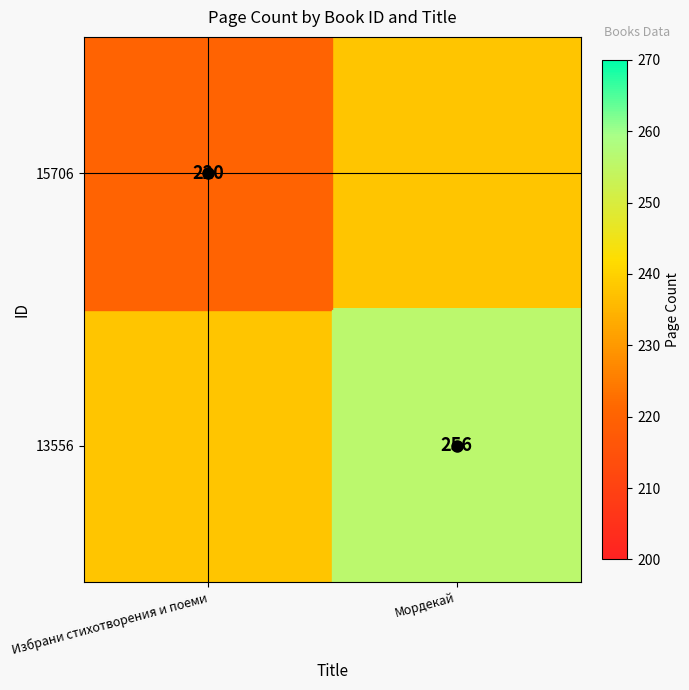

True or false: 15706 has a value of 220 at Избрани стихотворения и поеми.

True